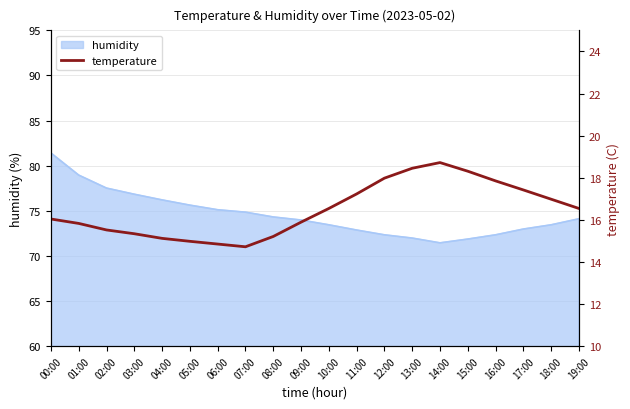

At which label does humidity reach its peak?

00:00